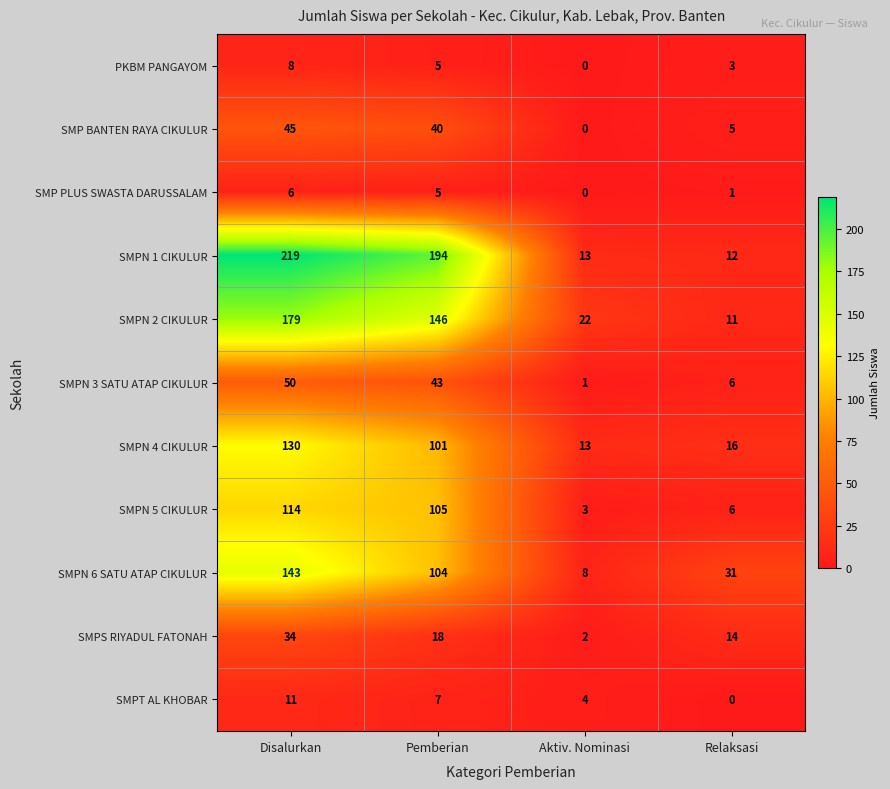

What is the difference between the SMPN 5 CIKULUR values at Relaksasi and Disalurkan?

108